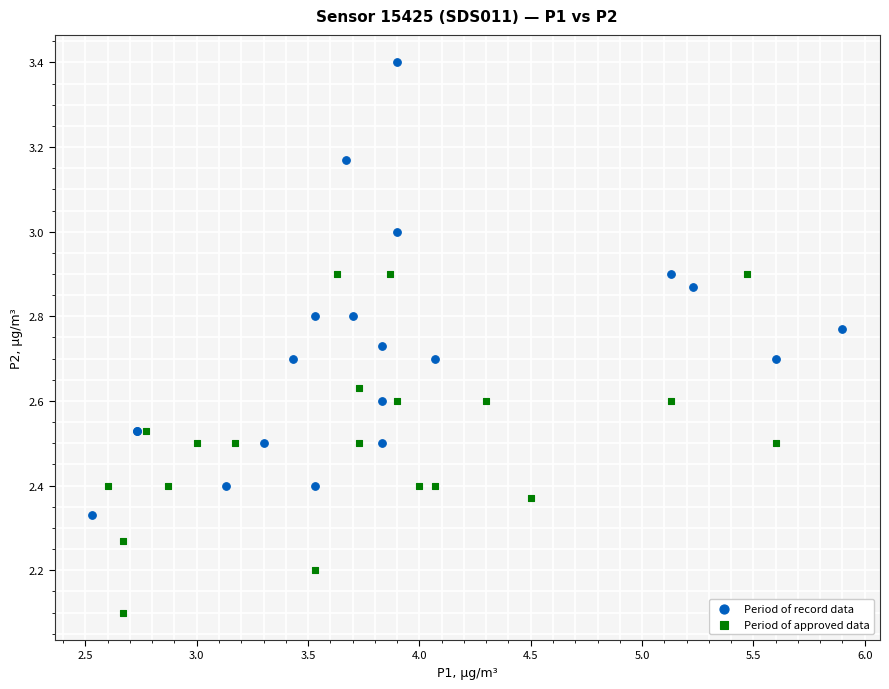

Which series contains the lowest Y value?

Period of approved data